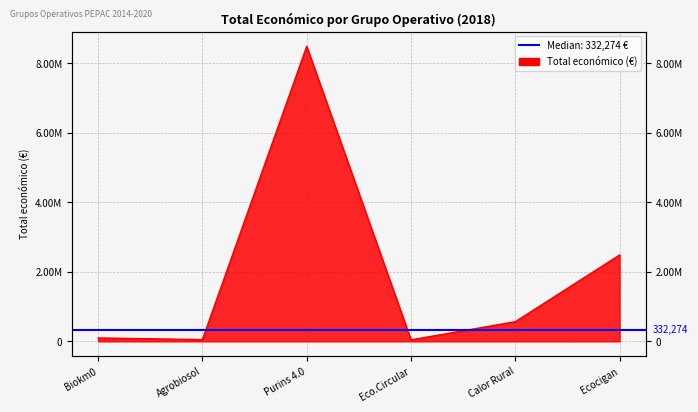

What is the greatest value displayed?

8484999